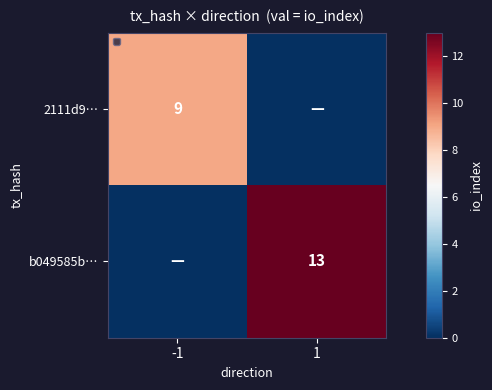

How many data points does each series have?

2